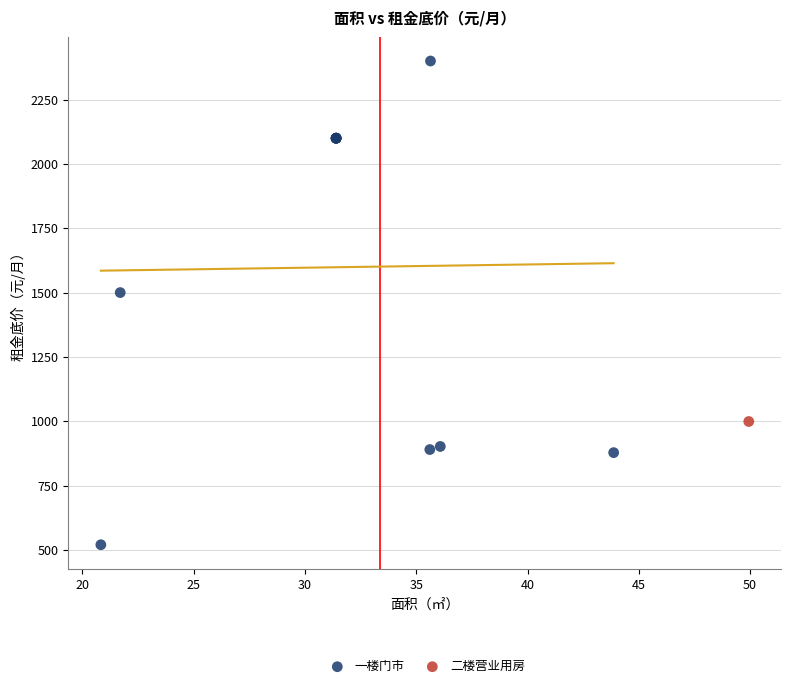

What are all the series names shown in the legend?

一楼门市, 二楼营业用房